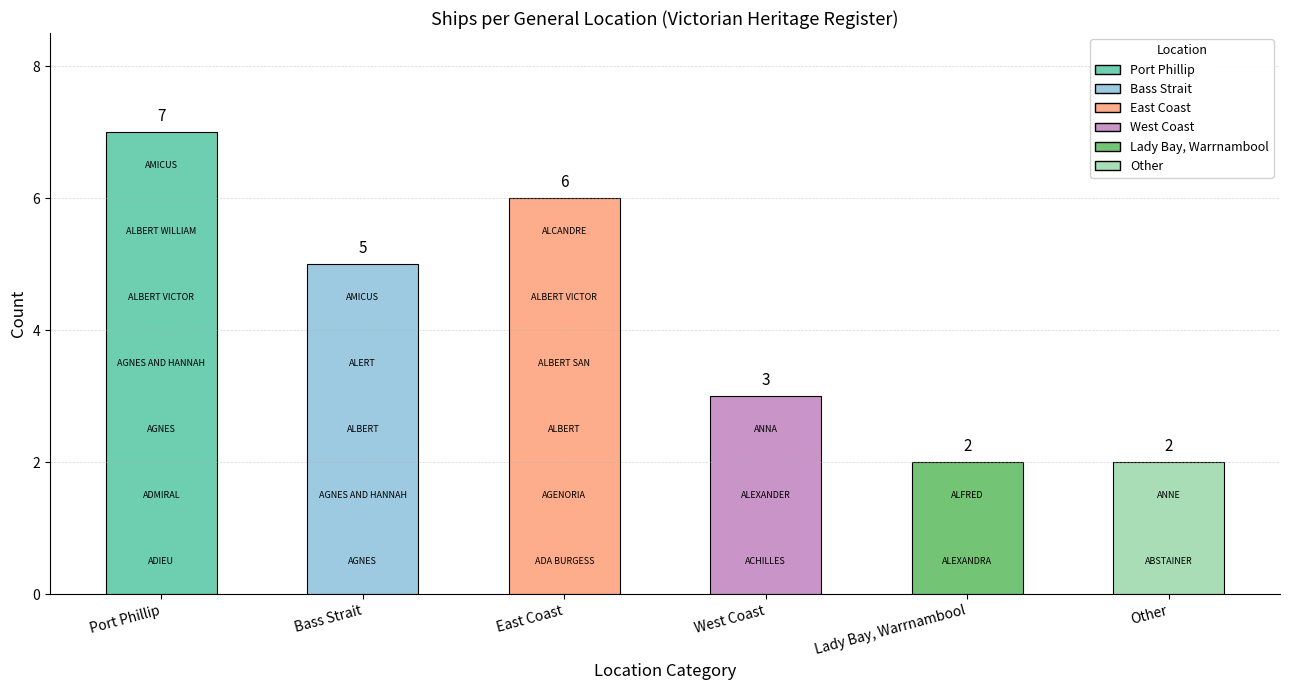

What is the difference between the second highest and minimum values?

4